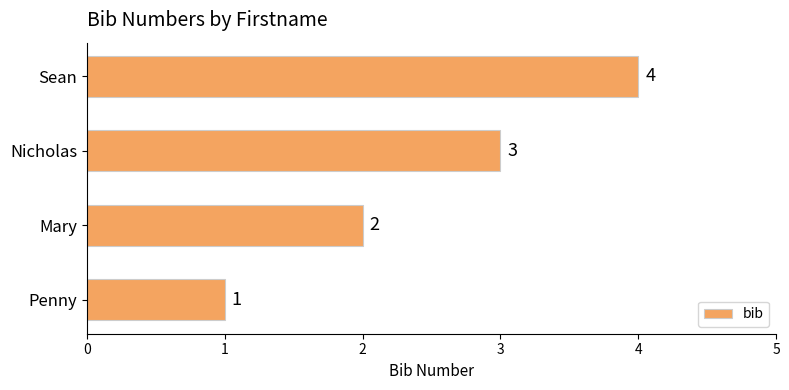

What is the difference between the maximum and minimum values?

3